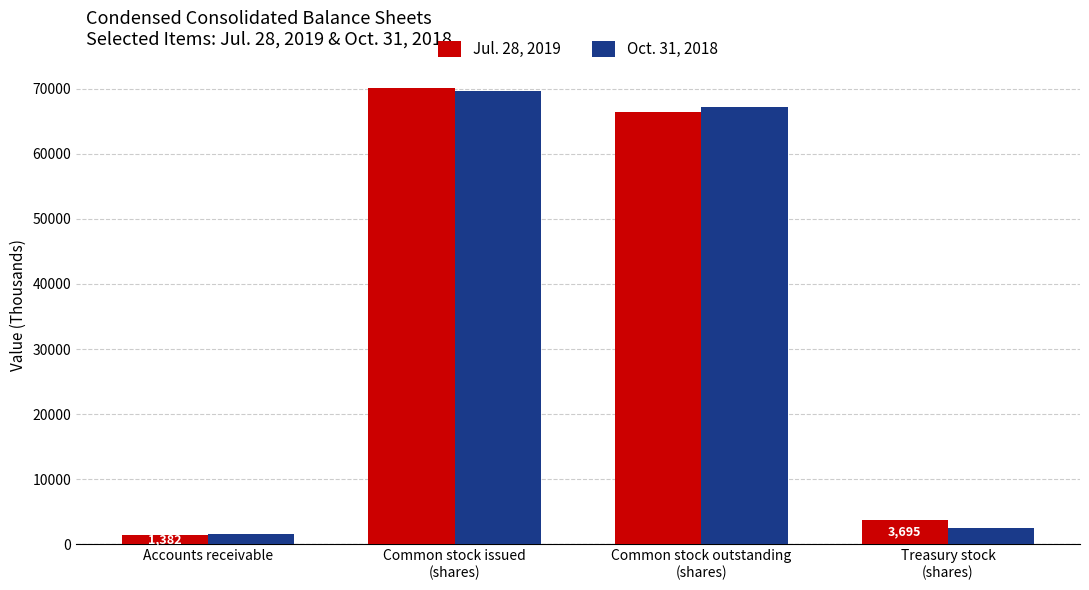

How many groups of bars are there?

4